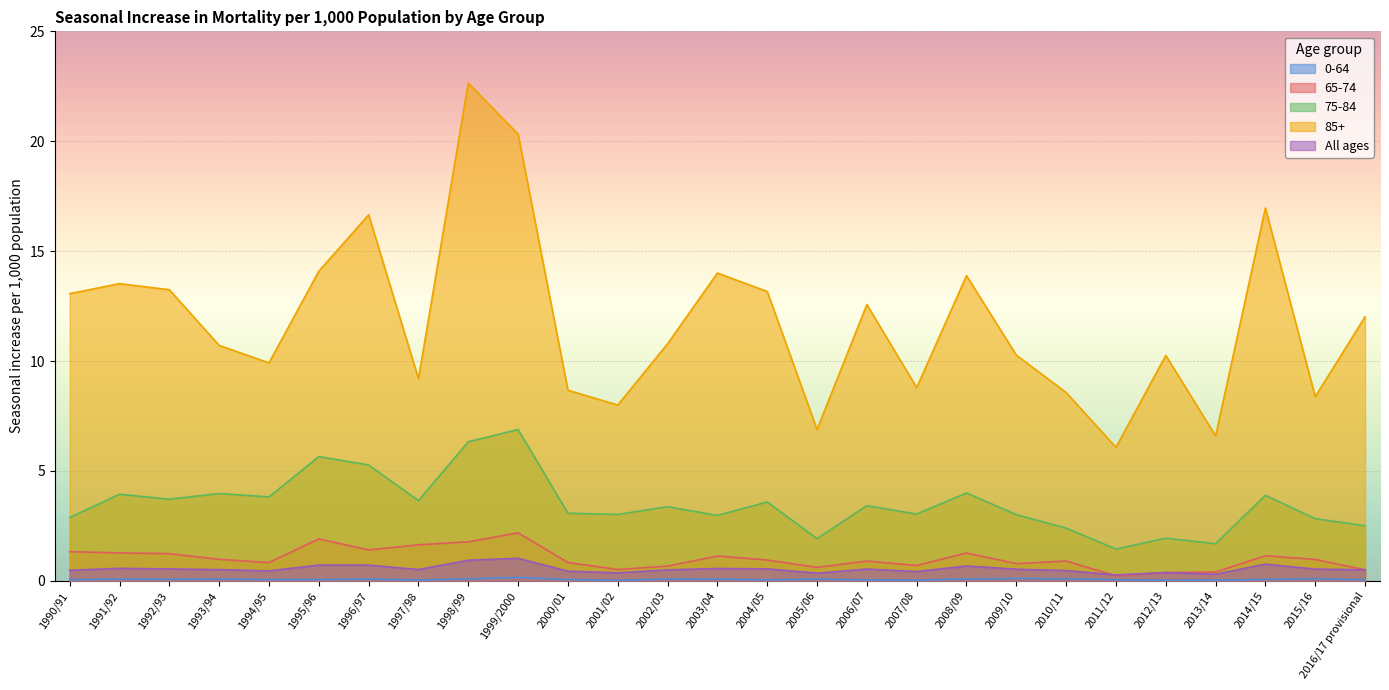

List the series in order of their peak value, highest first.

85+, 75-84, 65-74, All ages, 0-64